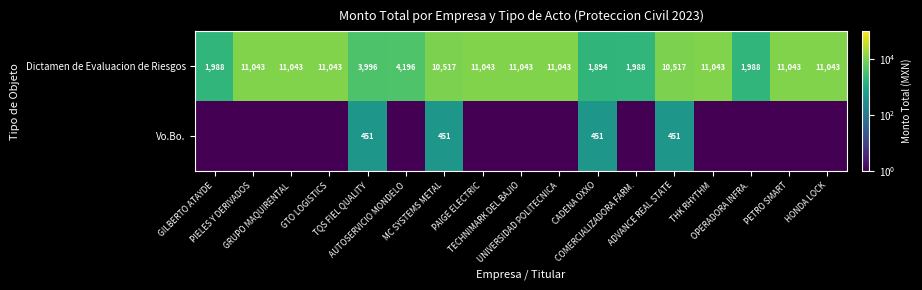

What is the average value of the Dictamen de Evaluacion de Riesgos series?

8027.7